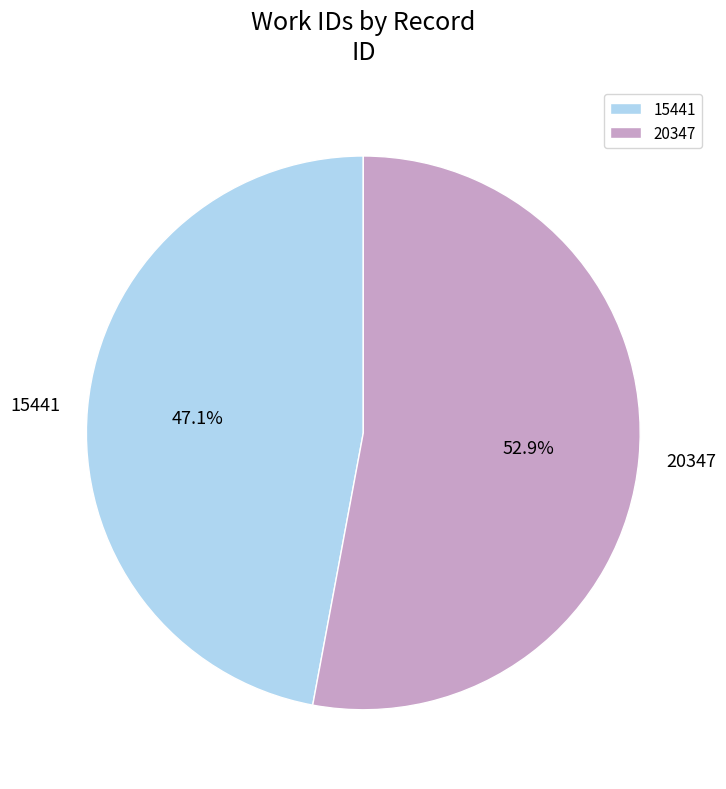

Does 20347 account for over 50% of the chart?

Yes